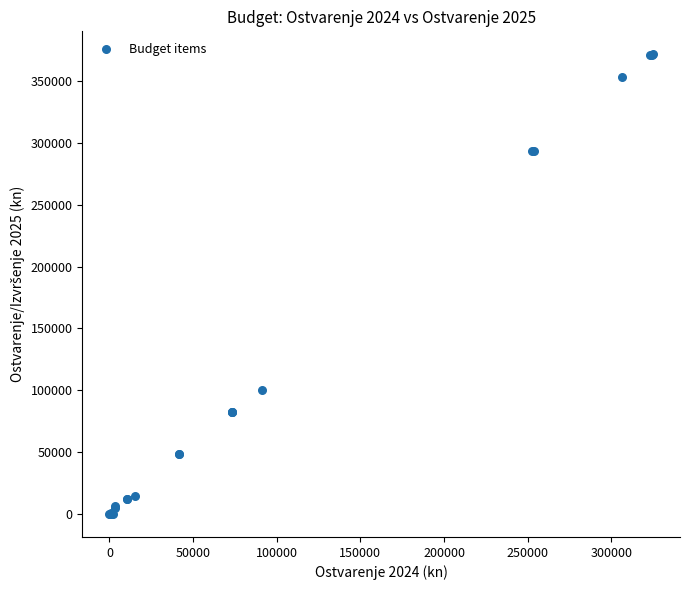

What Y value in the scatter plot is closest to 185860?

100597.6